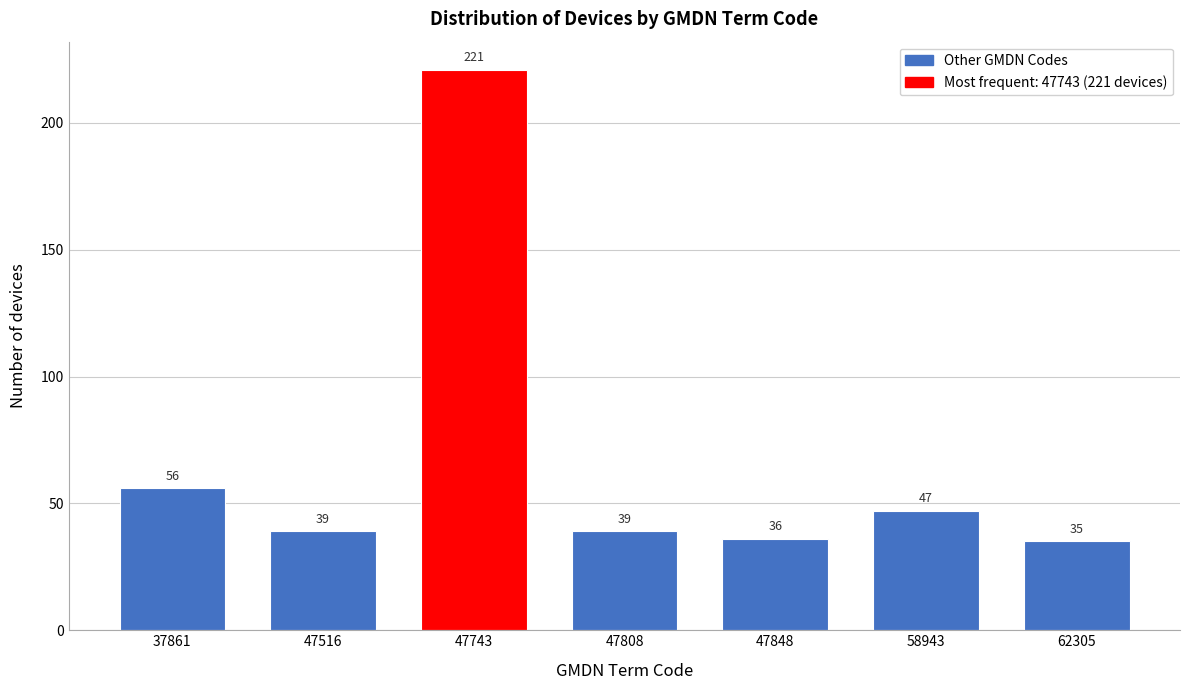

Reading left to right, list all the values displayed in this chart.

56	39	221	39	36	47	35